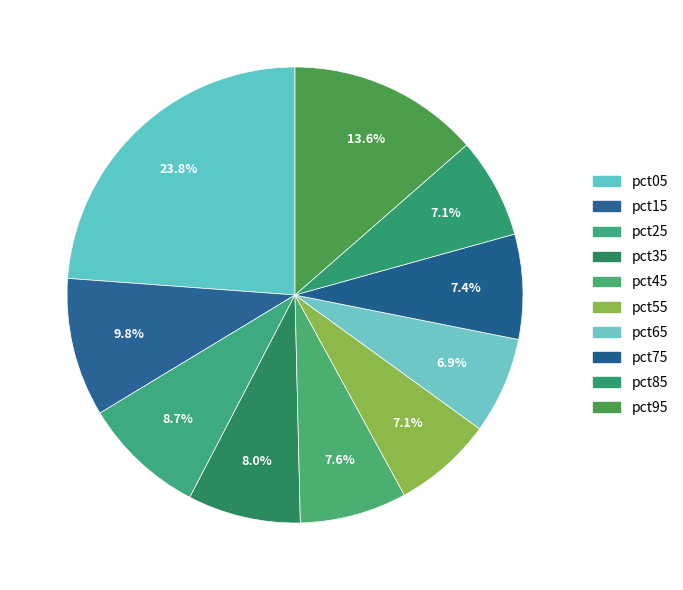

How many segments does this pie chart have?

10